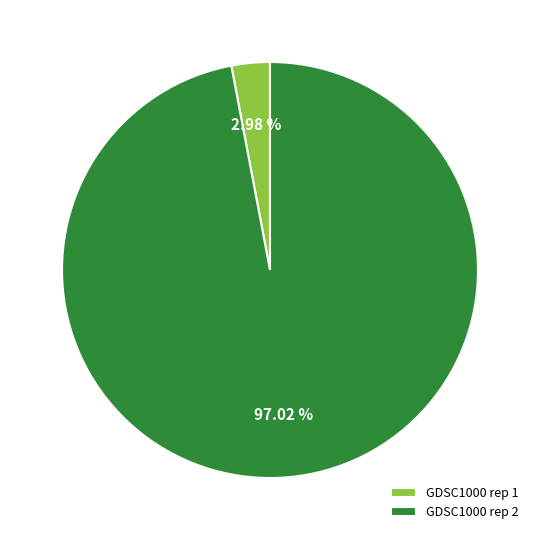

How many segments does this pie chart have?

2